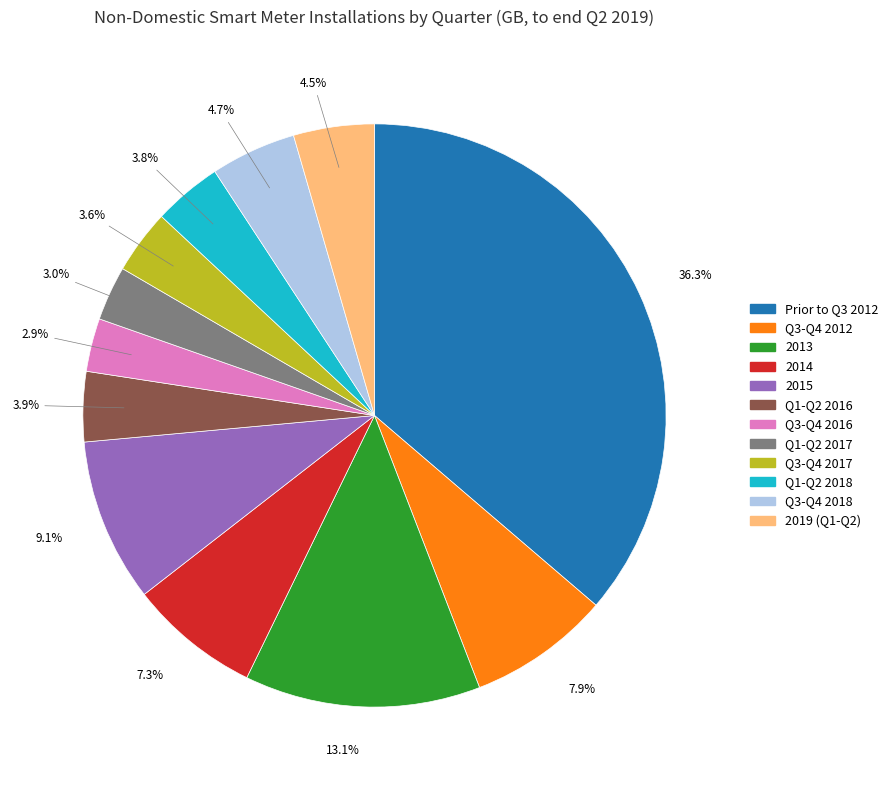

Count the number of slices in the pie.

12